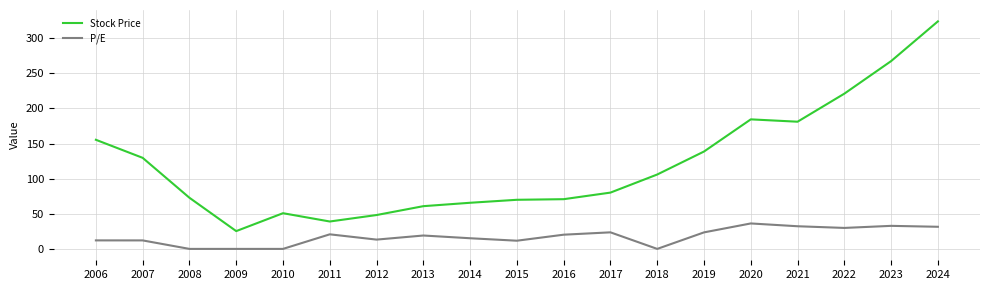

Where is Stock Price nearest to the value 174?

2021